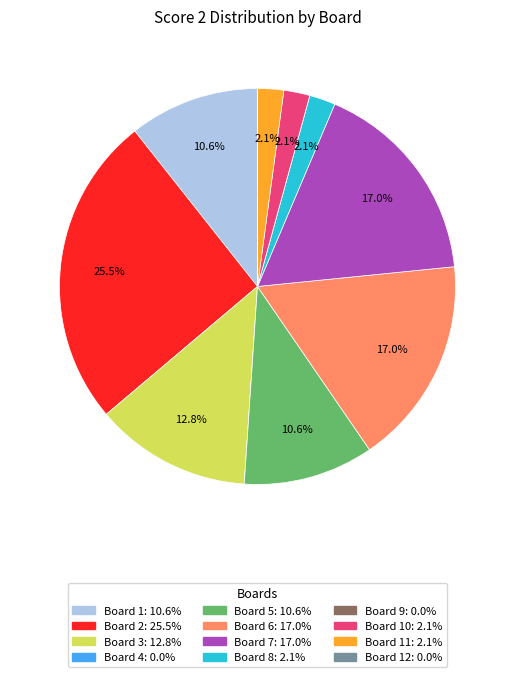

Does any single category account for the majority?

No